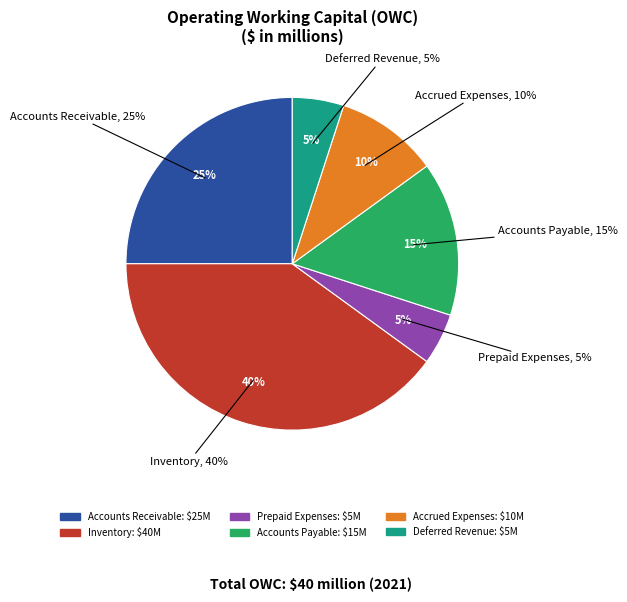

To the nearest percent, what is the average slice percentage?

17%